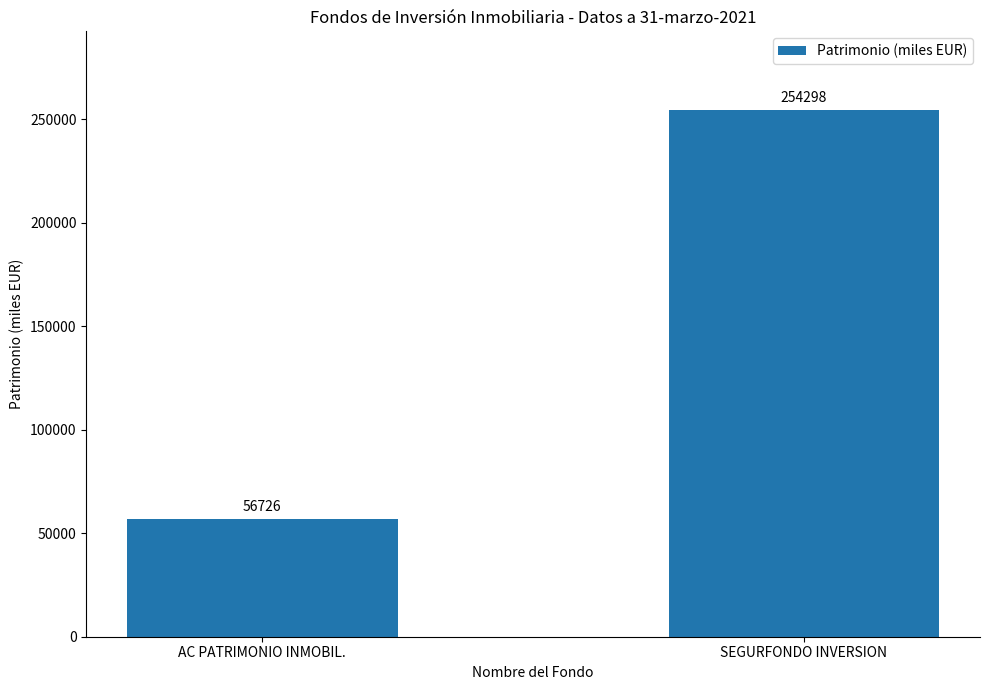

Is it true that the value at SEGURFONDO INVERSION is 254298?

True